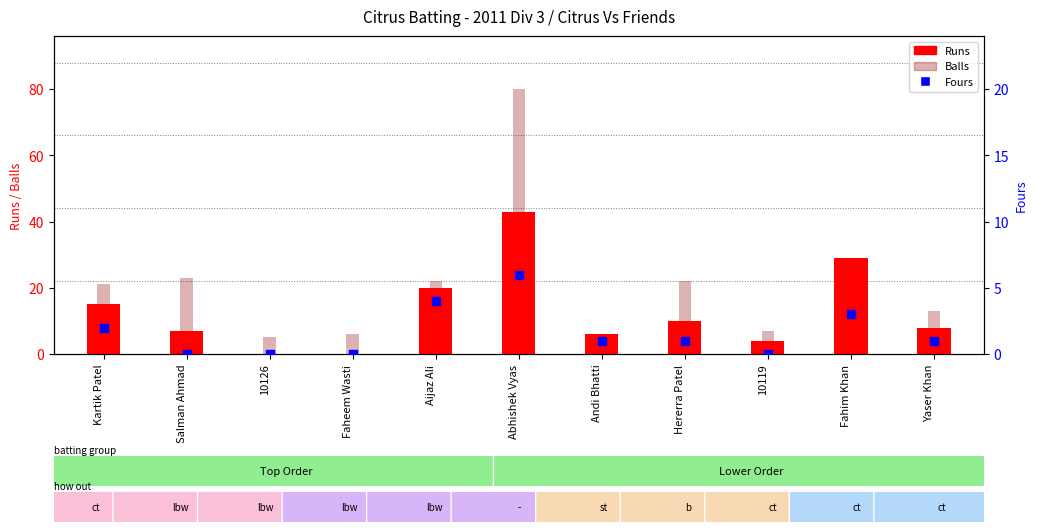

Which series has the widest spread of Y values?

Balls